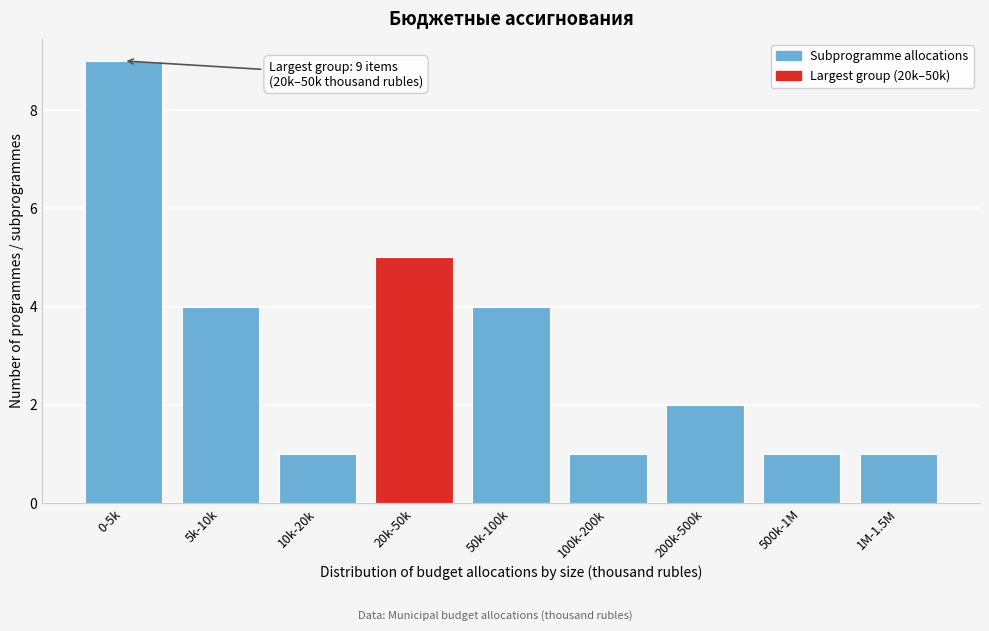

Reading left to right, what are all the values shown in this chart?

9	4	1	5	4	1	2	1	1